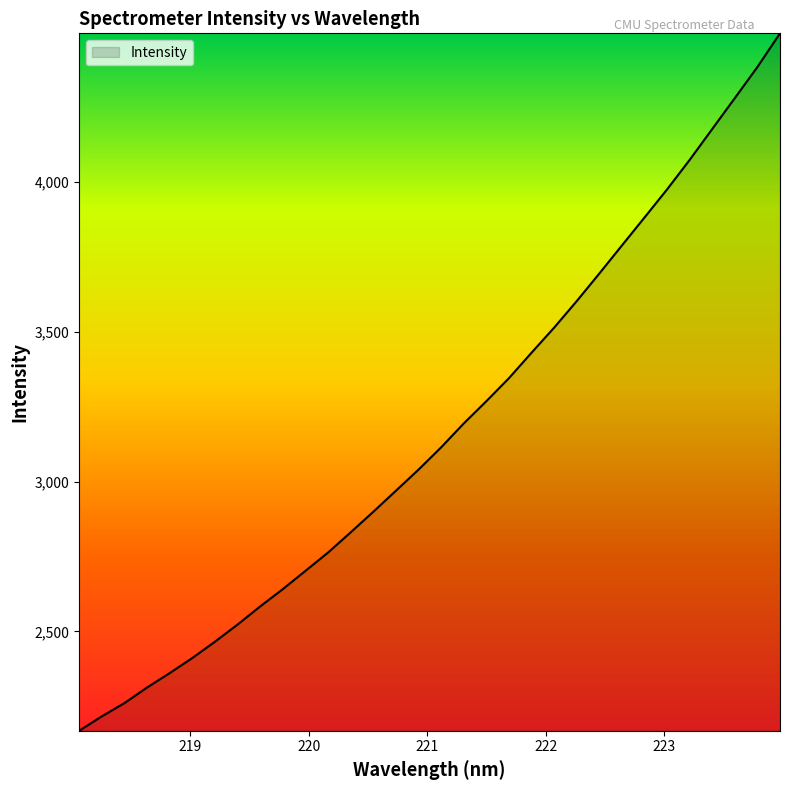

What is the minimum value shown in the chart?

2168.3